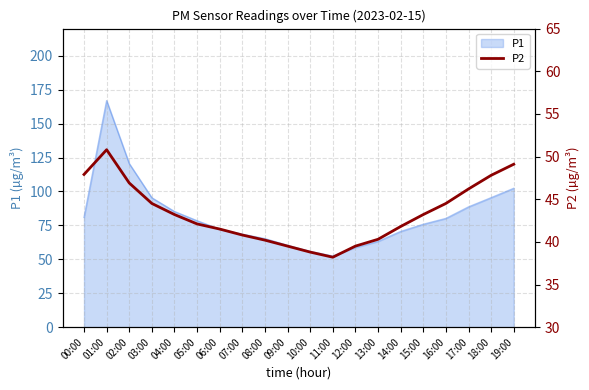

How many categories are shown in the chart?

20